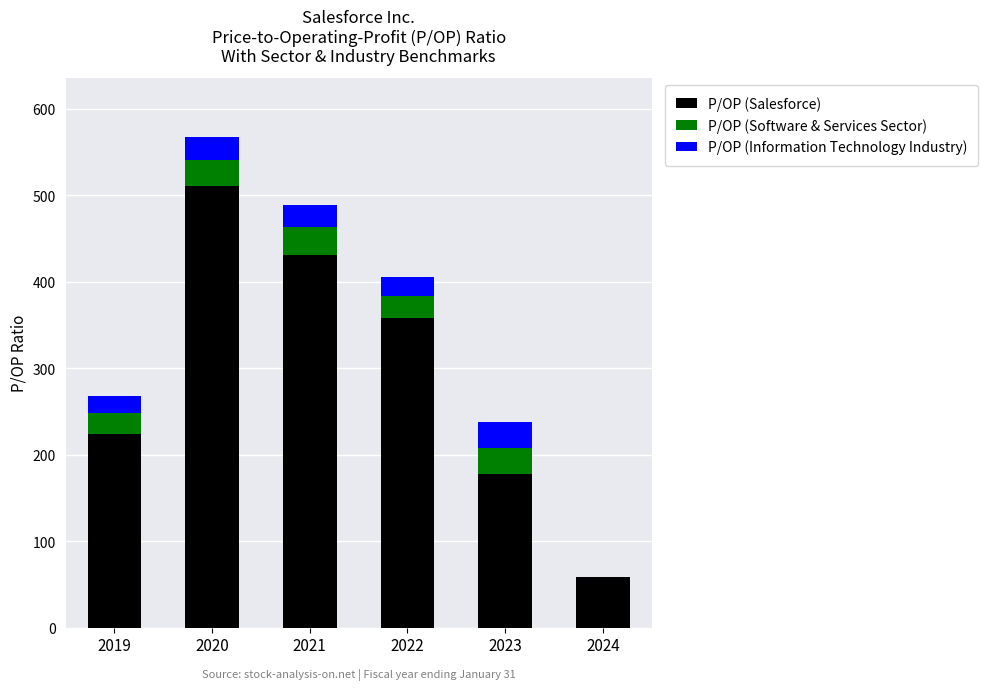

Reading left to right, what are the values for P/OP (Salesforce)?

2019=223.5	2020=511.1	2021=431.4	2022=357.5	2023=177.6	2024=58.8